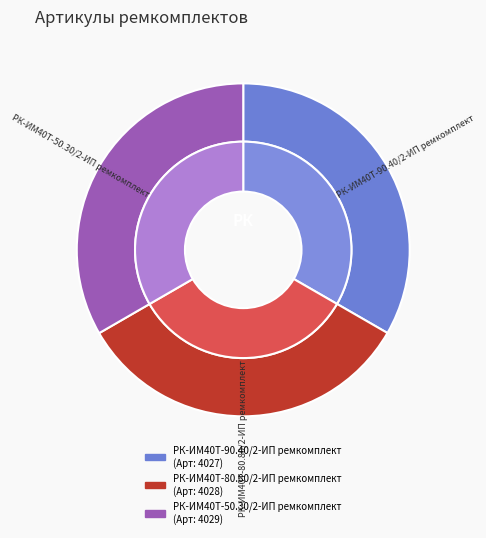

Does РК-ИМ40T-80.80/2-ИП ремкомплект account for over 50% of the chart?

No